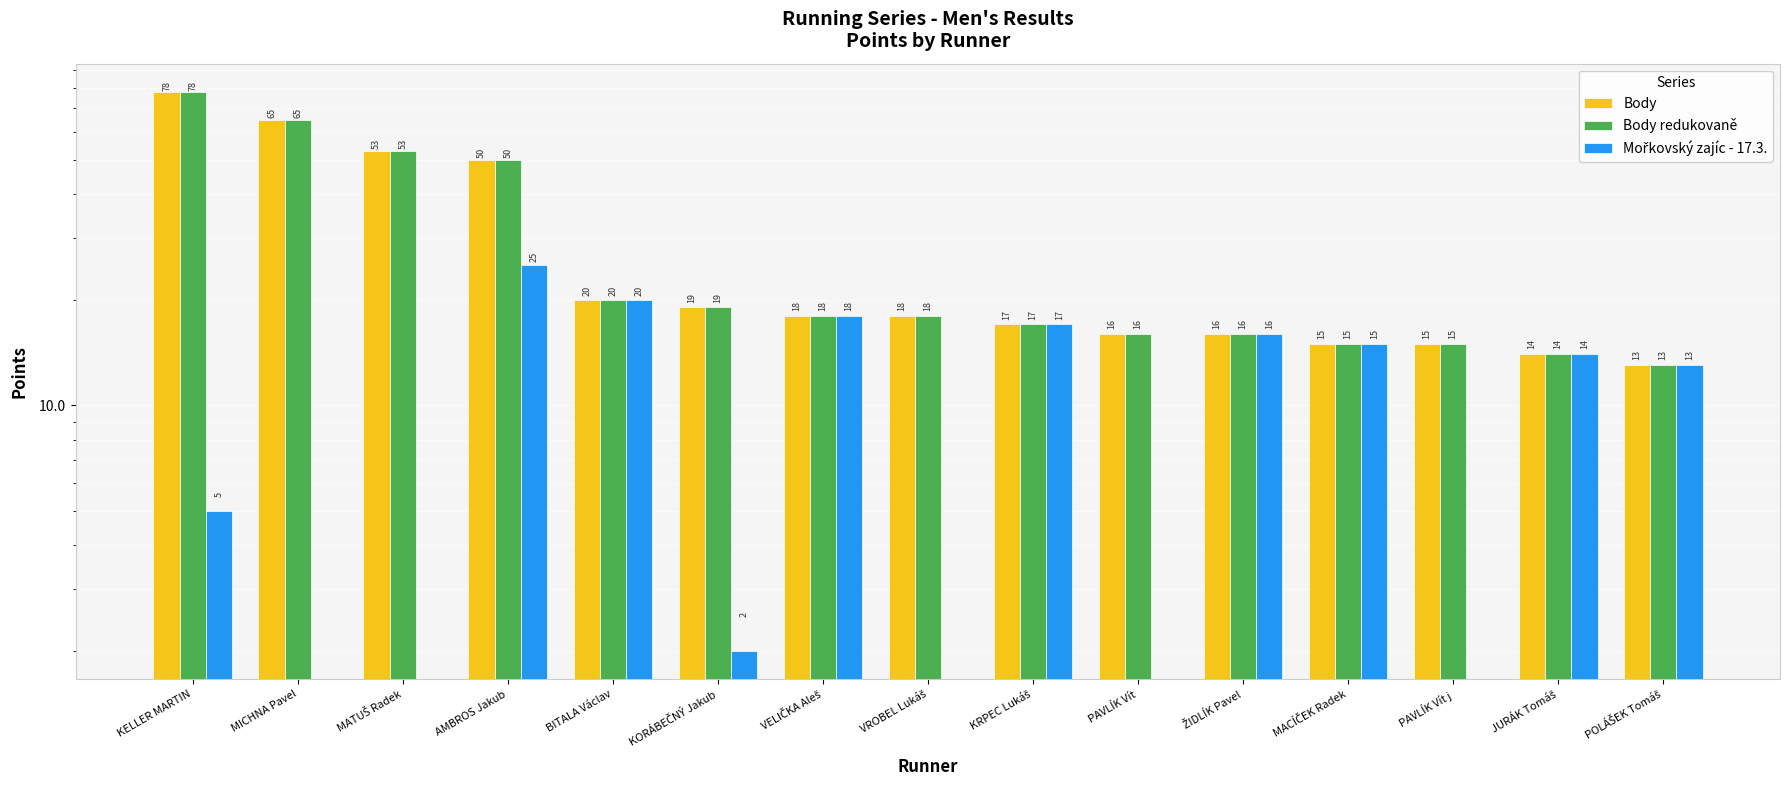

Reading right to left, extract all data points from this chart.

Body: 13	14	15	15	16	16	17	18	18	19	20	50	53	65	78
Body redukovaně: 13	14	15	15	16	16	17	18	18	19	20	50	53	65	78
Mořkovský zajíc - 17.3.: 13	14	0	15	16	0	17	0	18	2	20	25	0	0	5